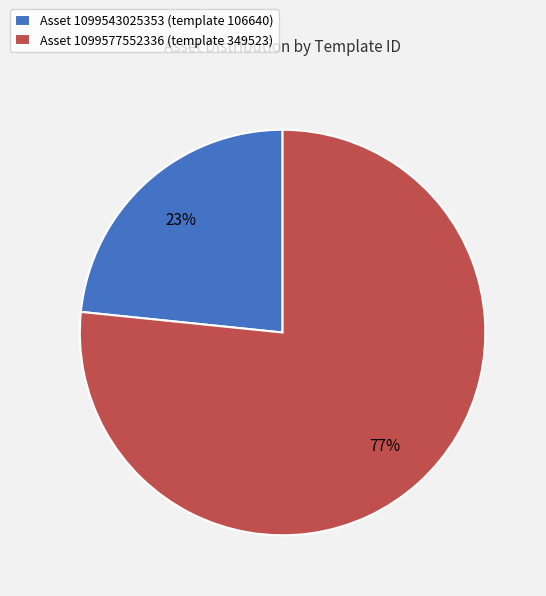

To the nearest percent, what is the average slice percentage?

50%